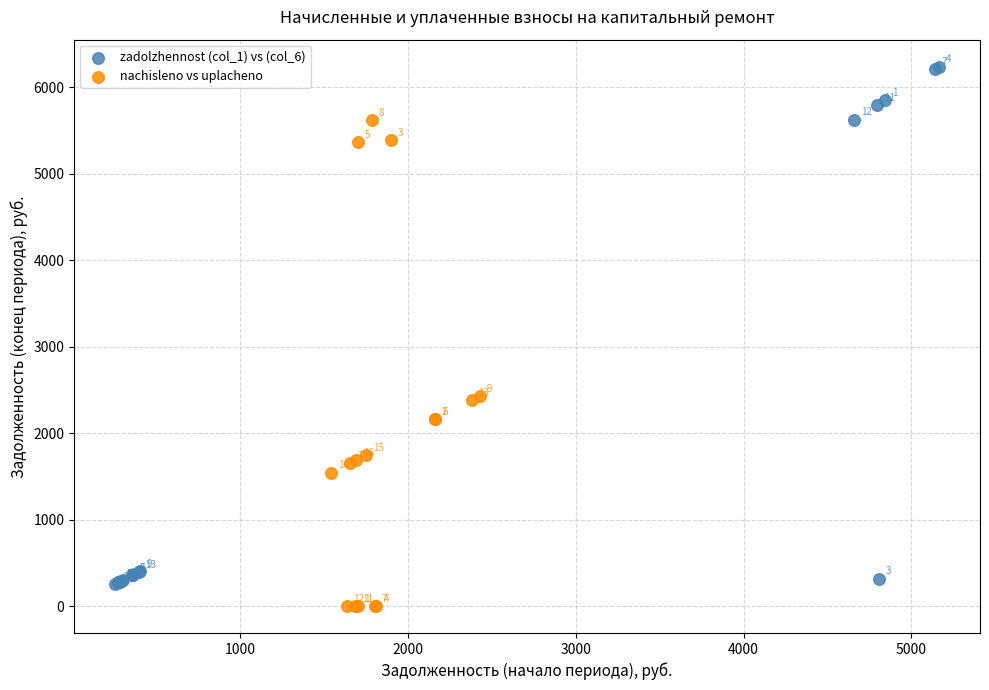

Which series has the widest spread of Y values?

zadolzhennost (col_1) vs (col_6)